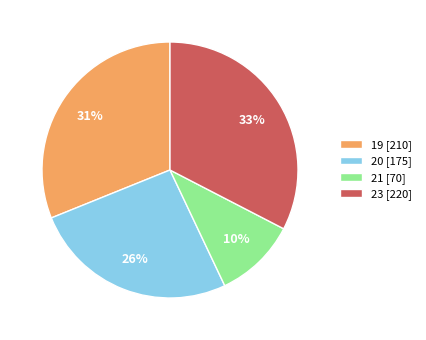

To the nearest percent, what is the average slice percentage?

25%